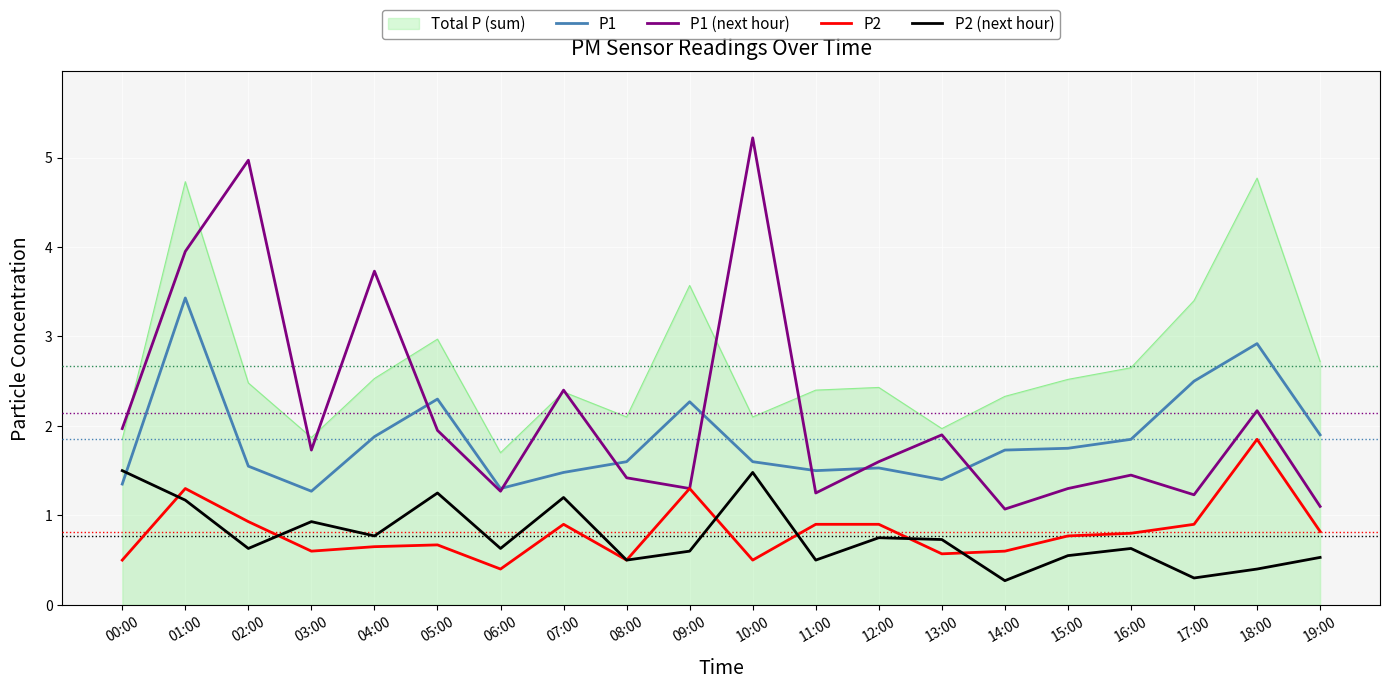

What is the minimum value for P1 (next hour)?

1.1